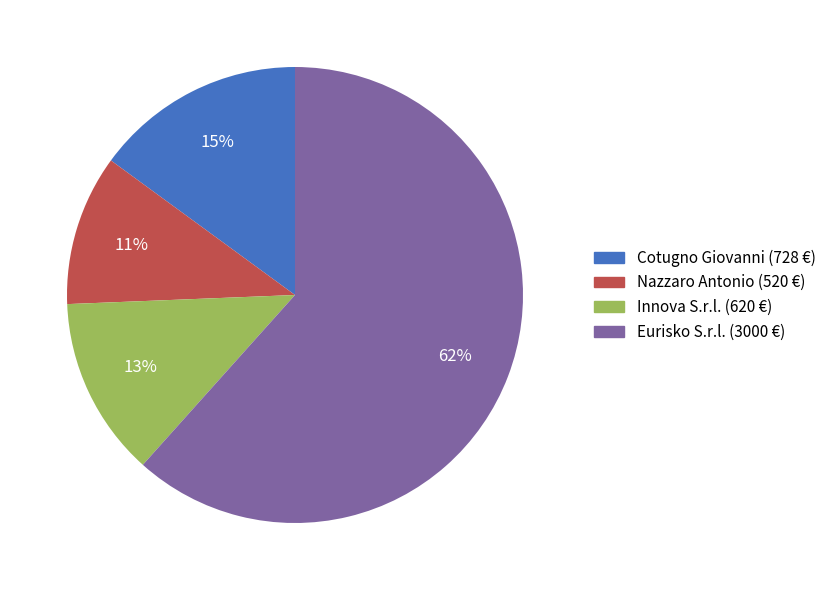

True or false: Innova S.r.l. accounts for 18% of the total.

False